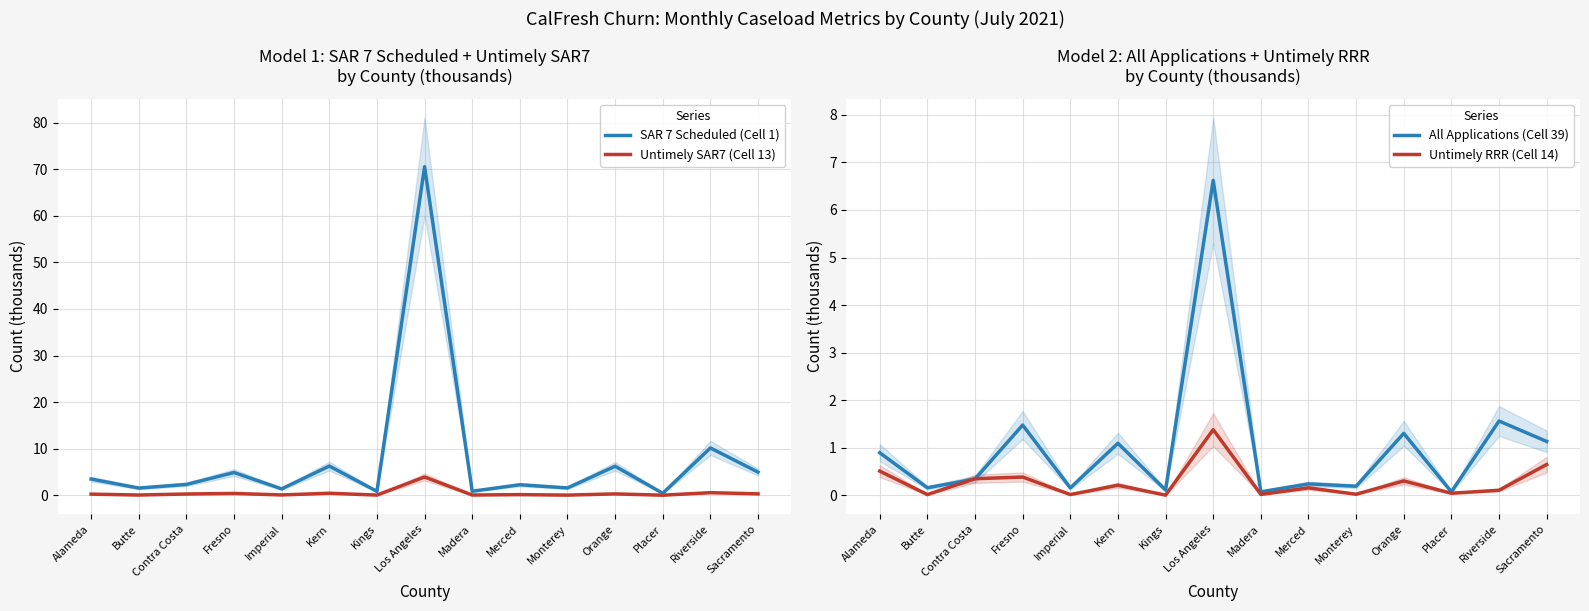

How many data points does each series have?

15